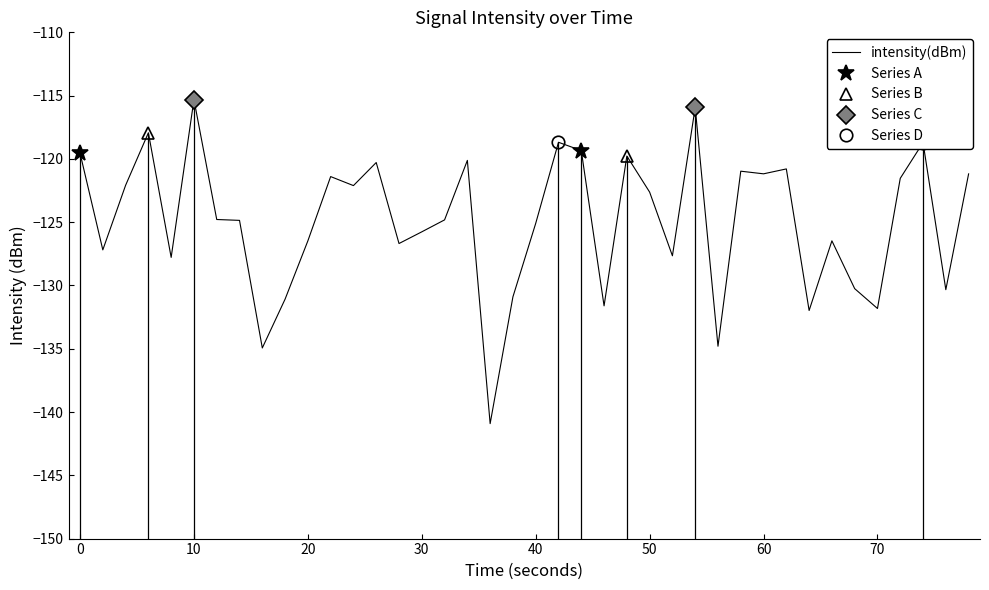

The value of intensity(dBm) at 20 is -225.5. True or false?

False